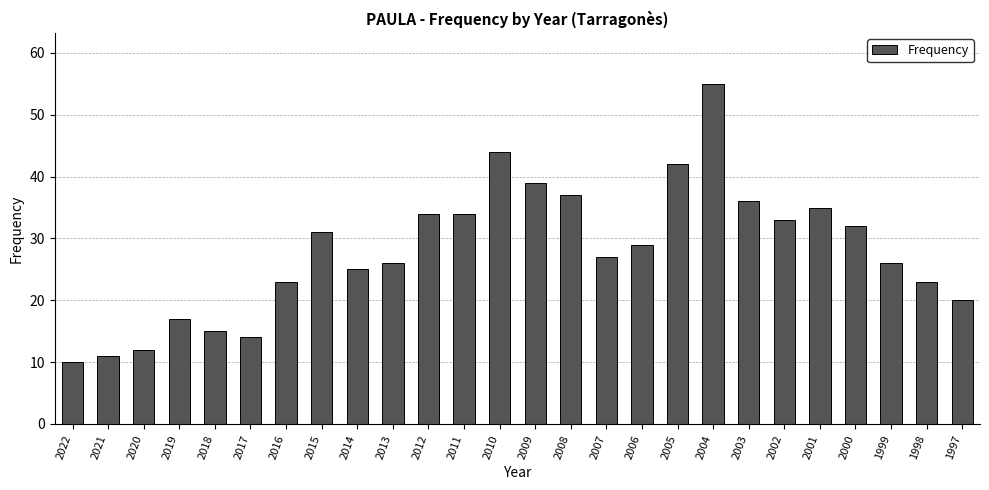

Where is the data nearest to the value 32?

2000